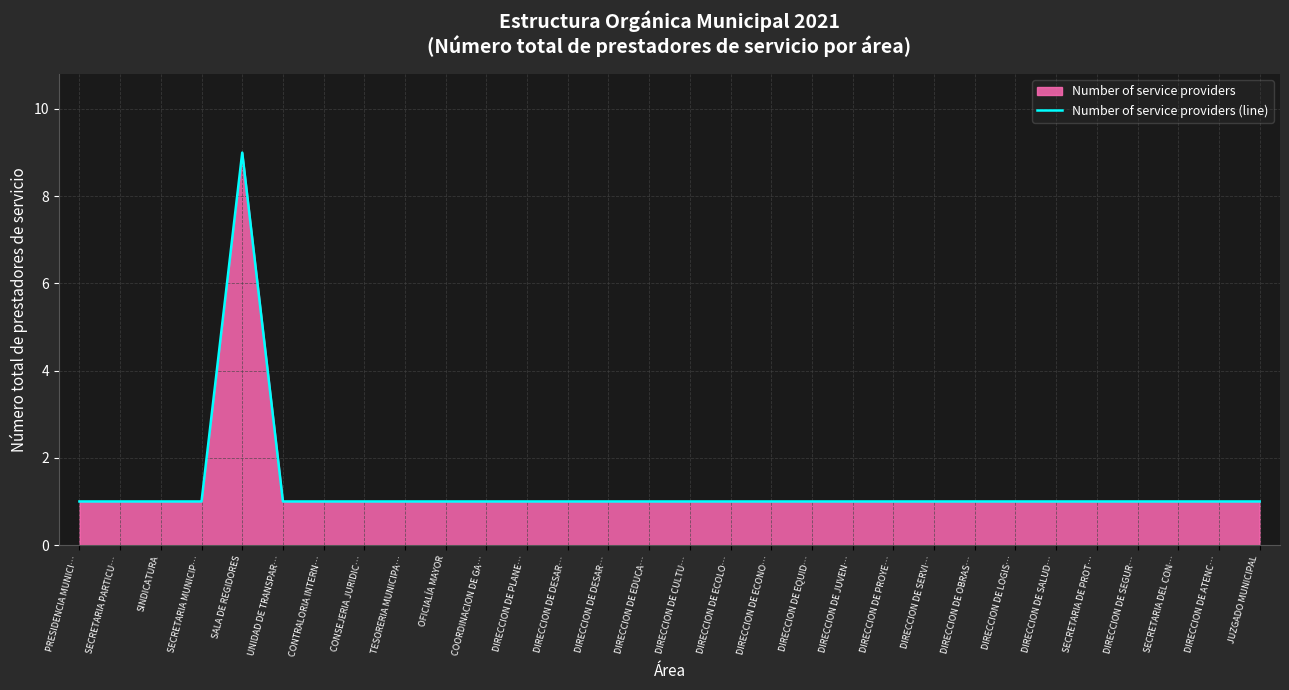

How many lines are shown in the chart?

1